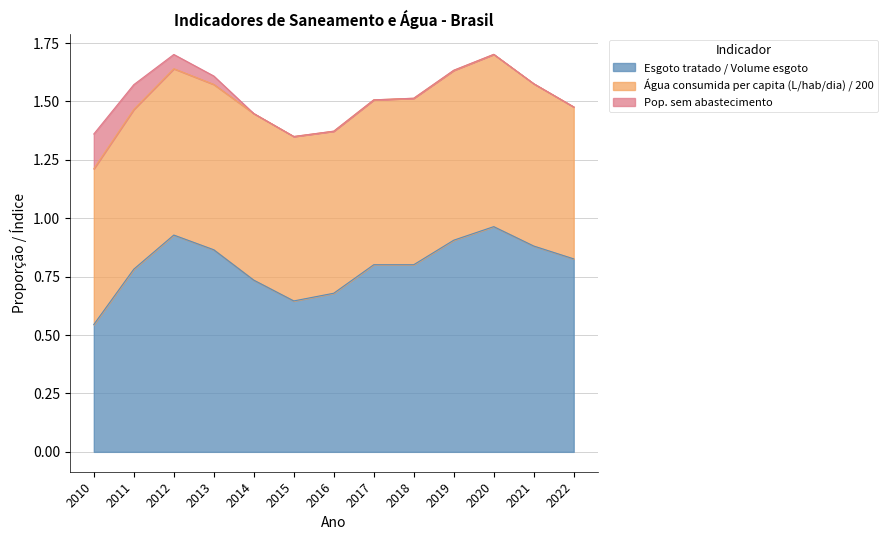

Which series changed the most between 2012 and 2021?

Pop. sem abastecimento